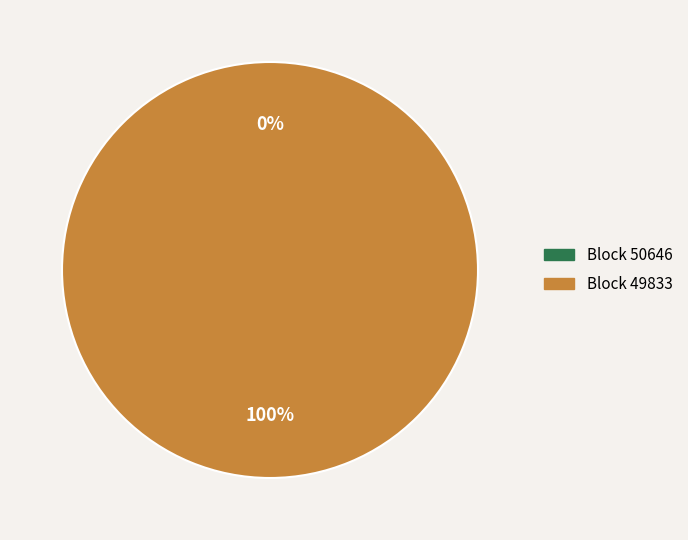

What percentage do 50646 and 49833 together represent?

100.0%